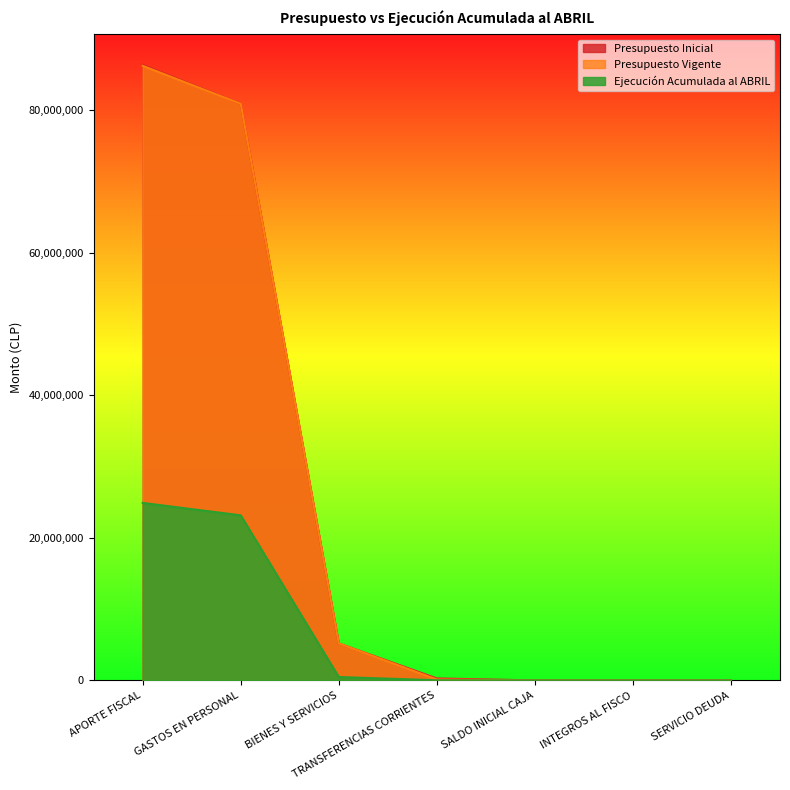

Reading right to left, transcribe all the data shown in this chart.

Presupuesto Inicial: 10	10	10	282046	5191263	80883040	86356359
Presupuesto Vigente: 10	10	10	134429	5191263	80883040	86208742
Ejecución Acumulada al ABRIL: 0	0	0	24169	479741	23158446	24902091